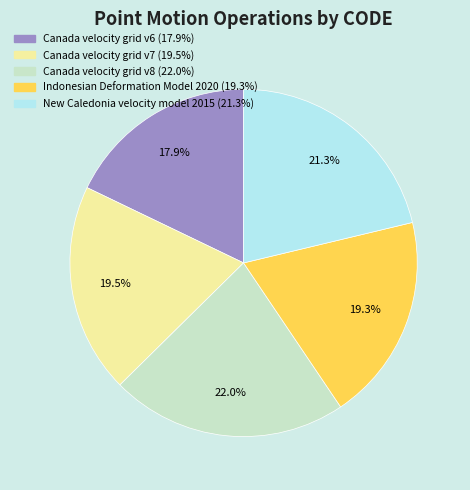

How many slices are in this pie chart?

5